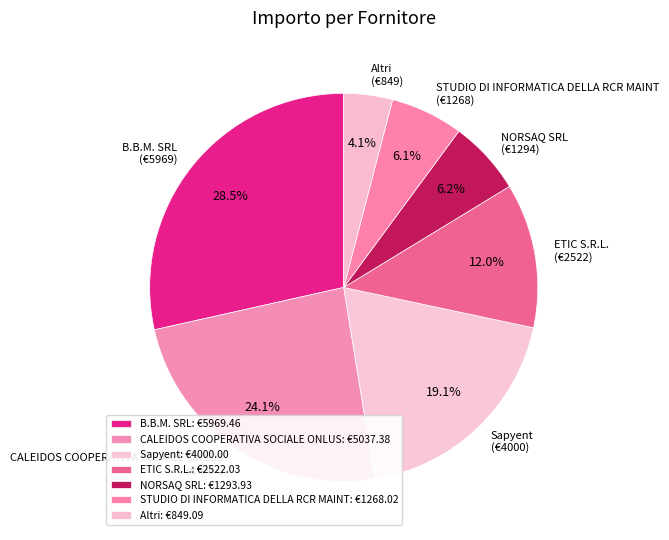

Do B.B.M. SRL and ETIC S.R.L. together represent more than half of the pie?

No